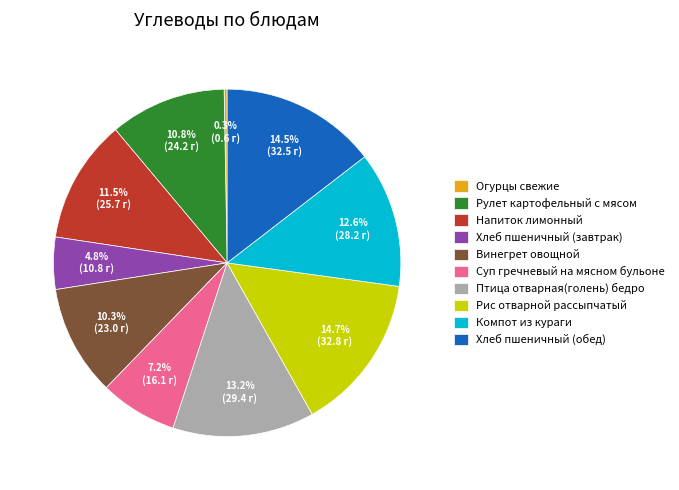

Combined, what portion of the pie is Напиток лимонный and Рулет картофельный с мясом?

22.3%